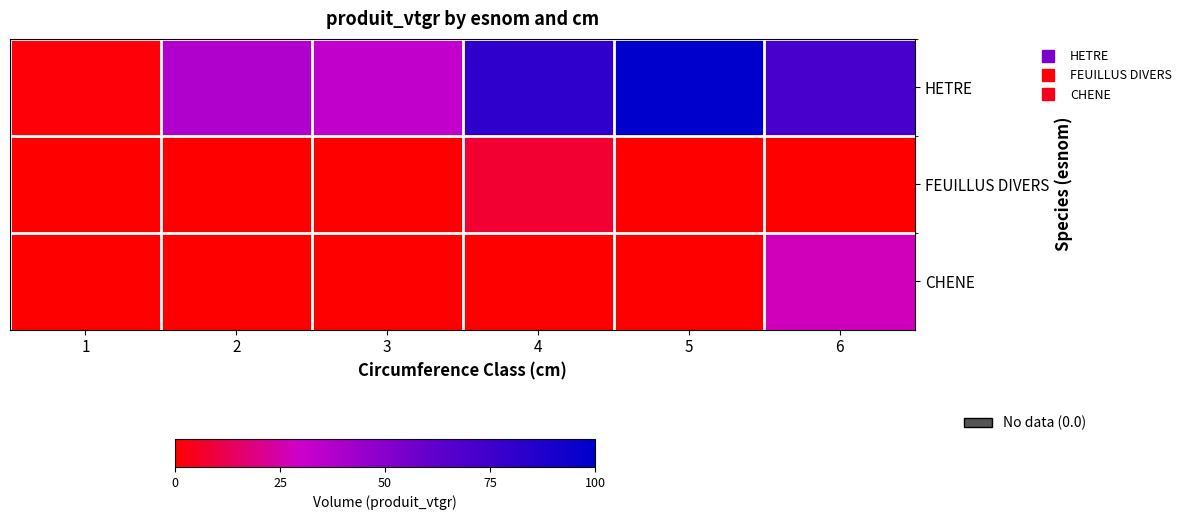

Which series changed the most between 1 and 4?

HETRE